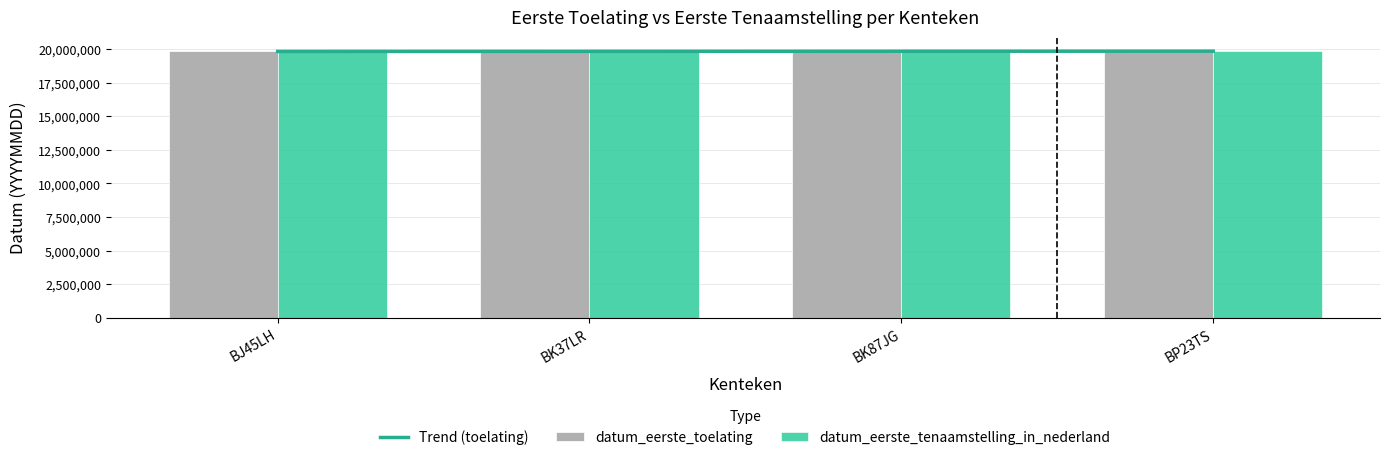

Reading left to right, extract all data points from this chart.

datum_eerste_toelating: BJ45LH=19840511	BK37LR=19841101	BK87JG=19841012	BP23TS=19860214
datum_eerste_tenaamstelling_in_nederland: BJ45LH=19840511	BK37LR=19841101	BK87JG=19841012	BP23TS=19860214